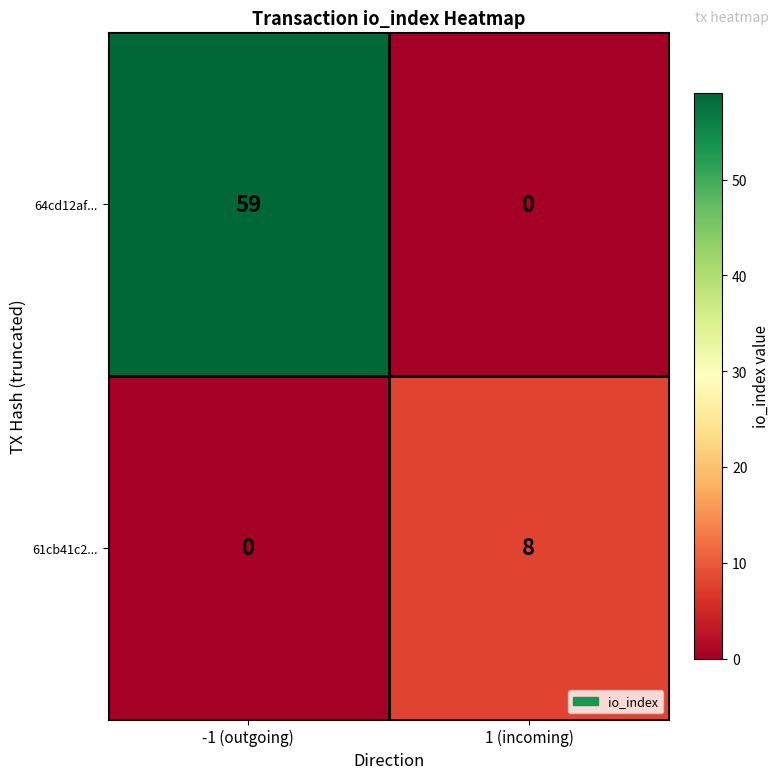

Count the number of categories in the chart.

2